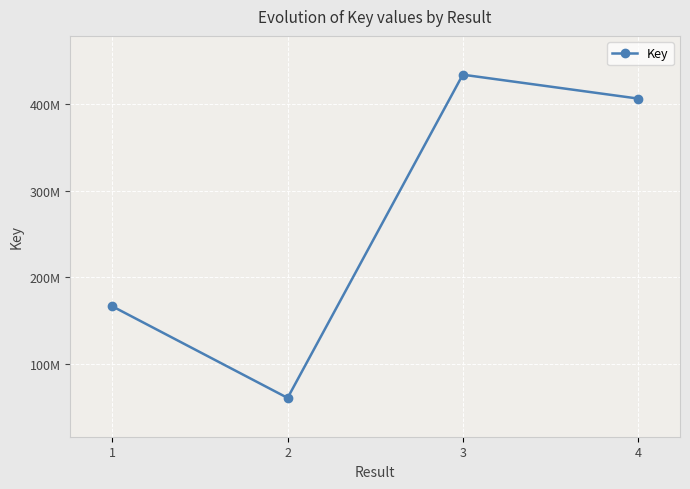

Which category has the lowest value across all series?

2